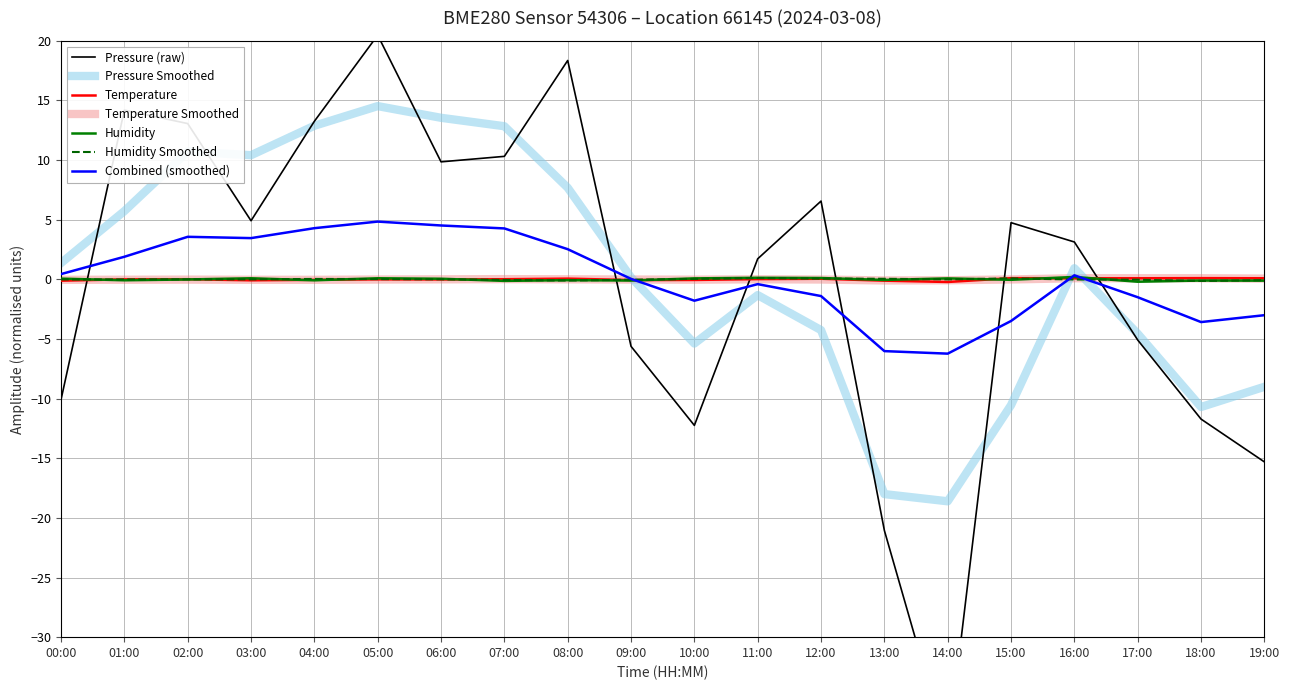

Does the chart have visible grid lines?

Yes